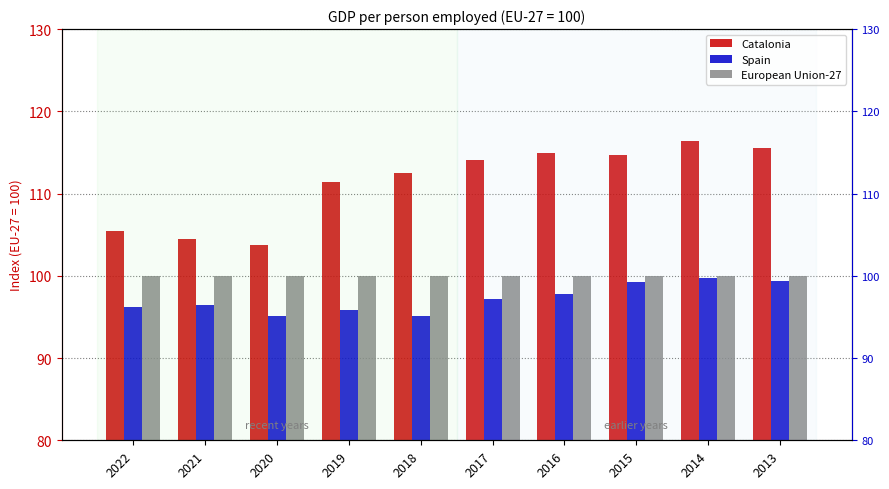

Are the bars horizontal?

No